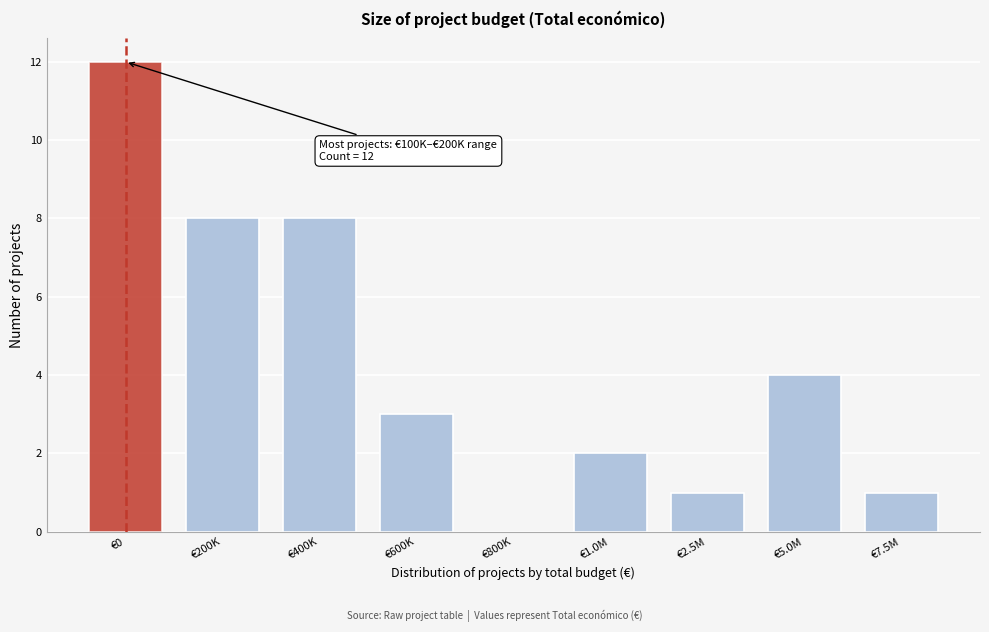

Reading left to right, transcribe all the data shown in this chart.

€0=12	€200K=8	€400K=8	€600K=3	€800K=0	€1.0M=2	€2.5M=1	€5.0M=4	€7.5M=1